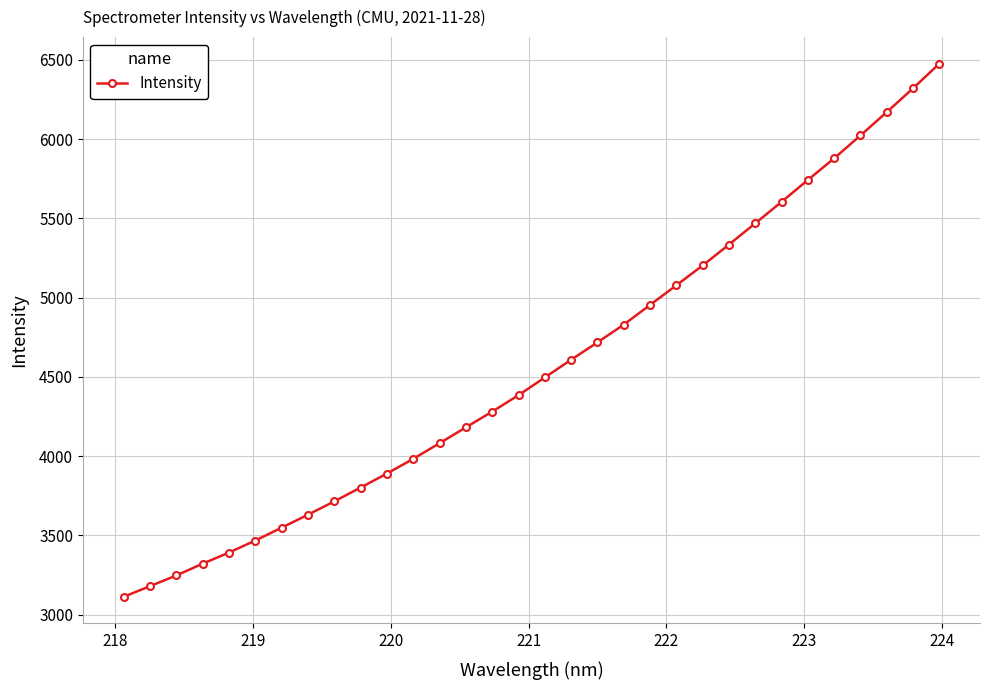

What is the value of the 30th point from the left?

6169.3